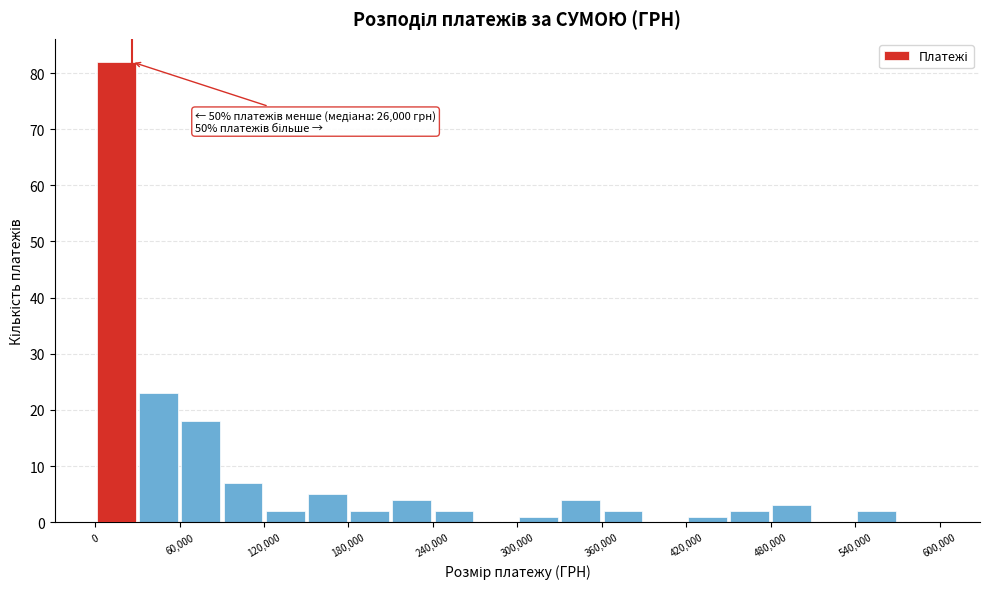

Read against the x-axis, roughly where is the centre of the tallest bar?

20000